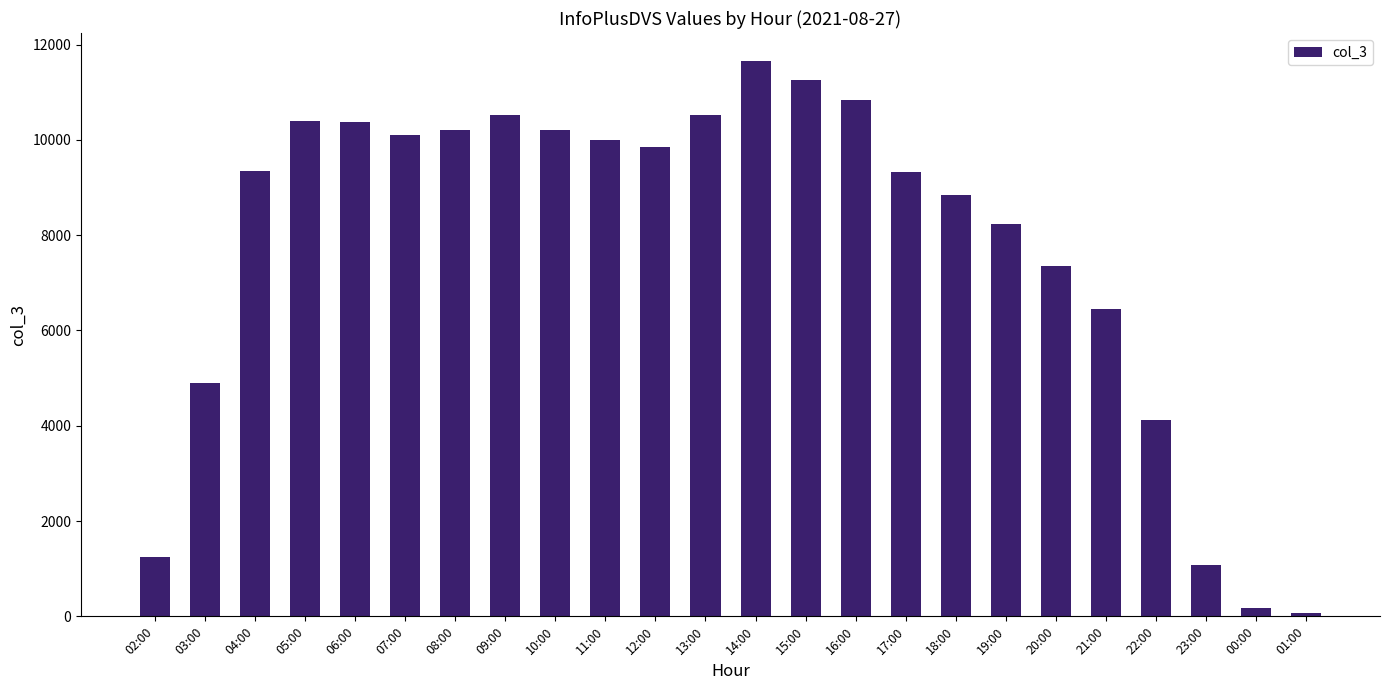

Which category has the lowest value across all series?

01:00